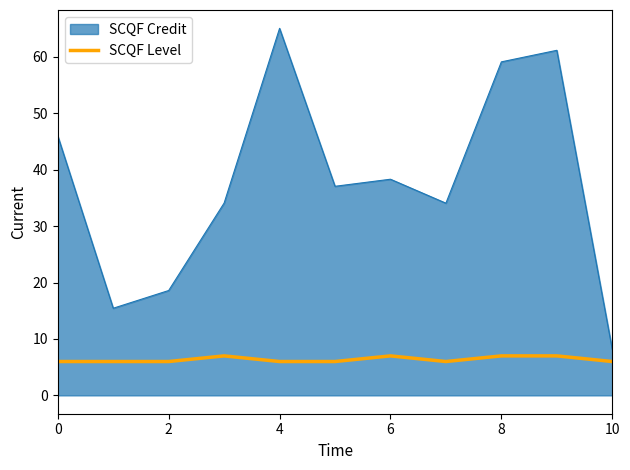

What is the maximum value for SCQF Level?

7.0